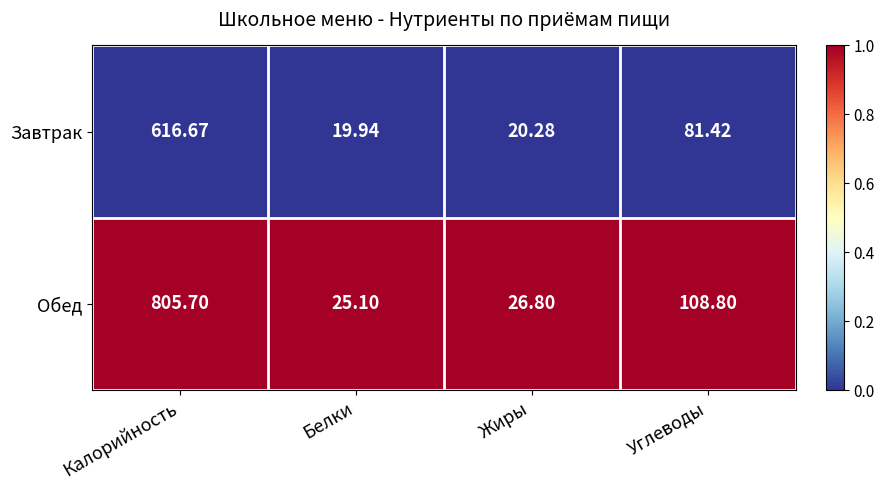

Which series has the largest total across all categories?

Обед